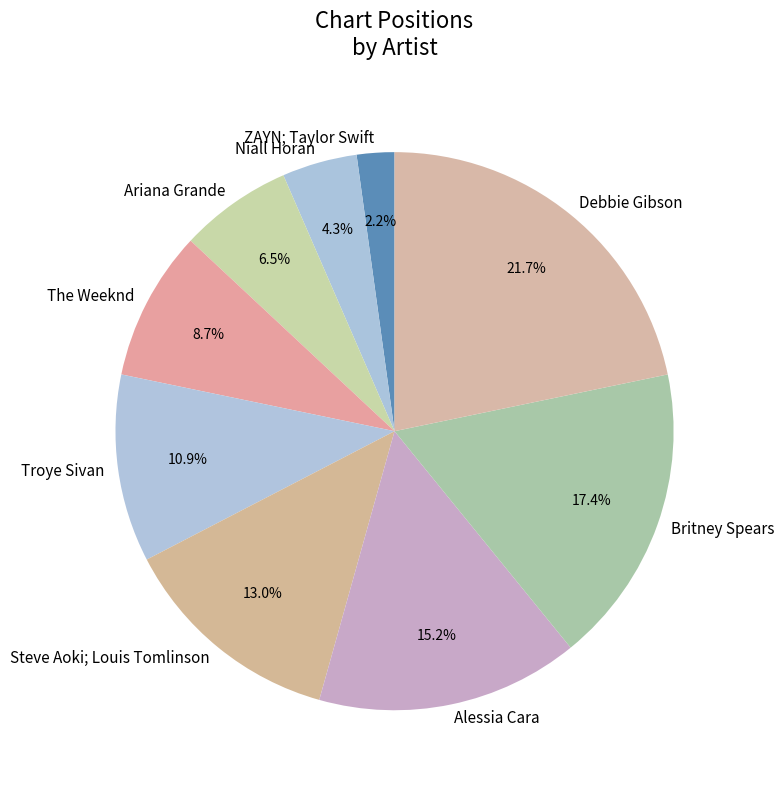

Which slice is the smallest?

ZAYN; Taylor Swift